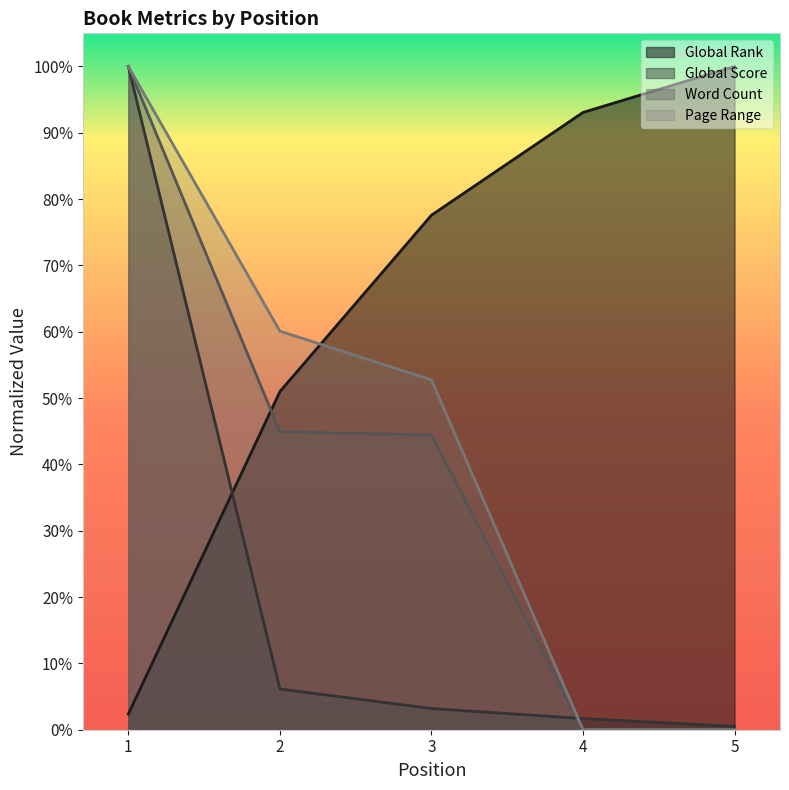

Between 2 and 1, which is larger?

2